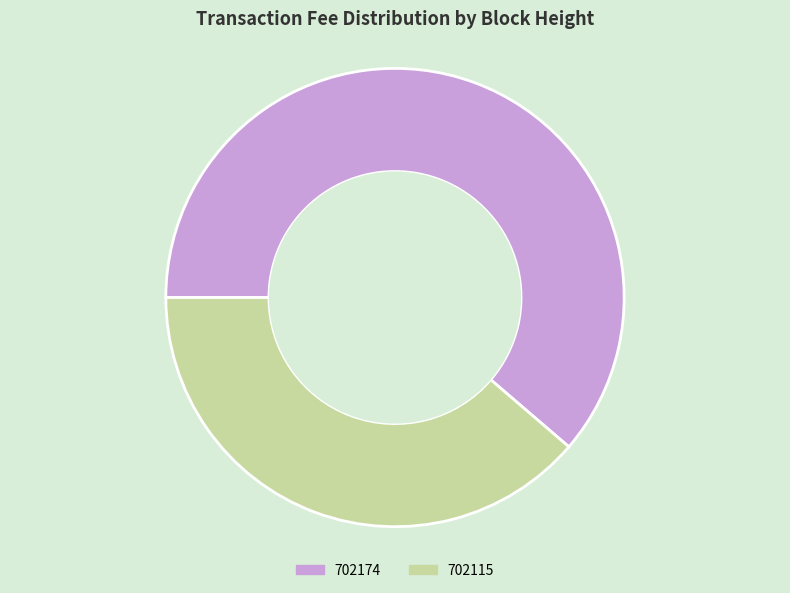

Combined, do 702115 and 702174 account for over 50%?

Yes